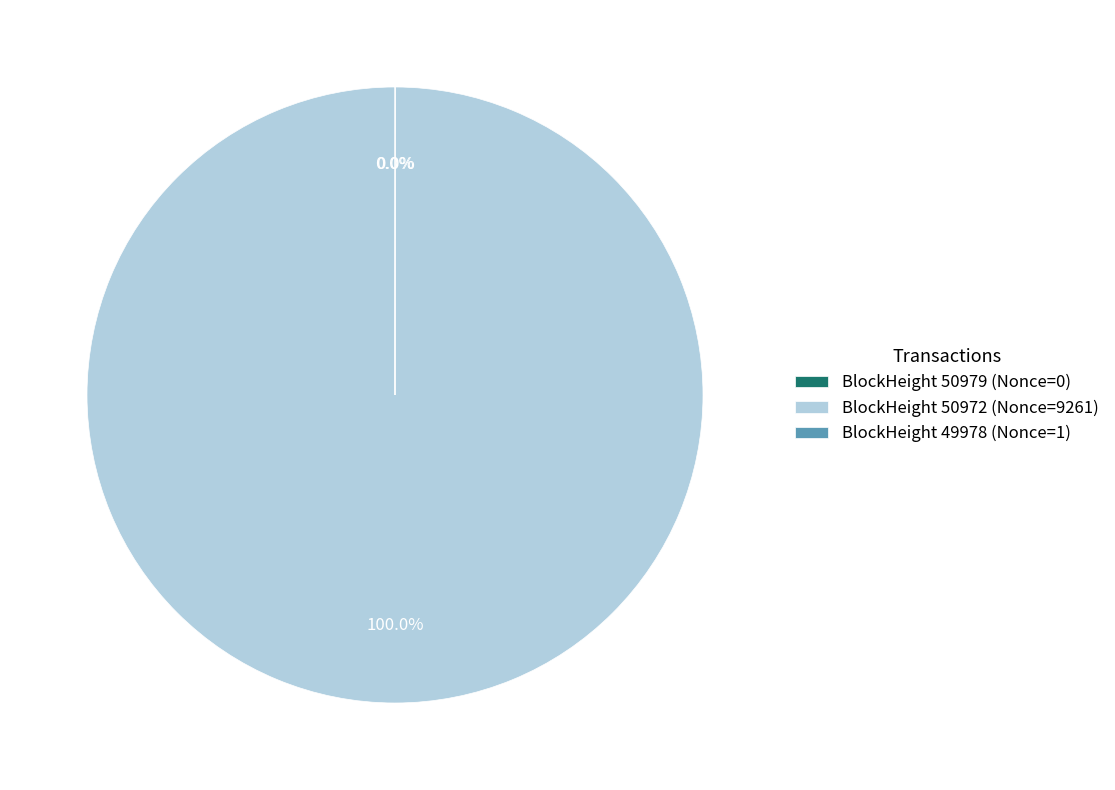

Which category has the biggest portion of the pie?

BlockHeight 50972 (Nonce=9261)